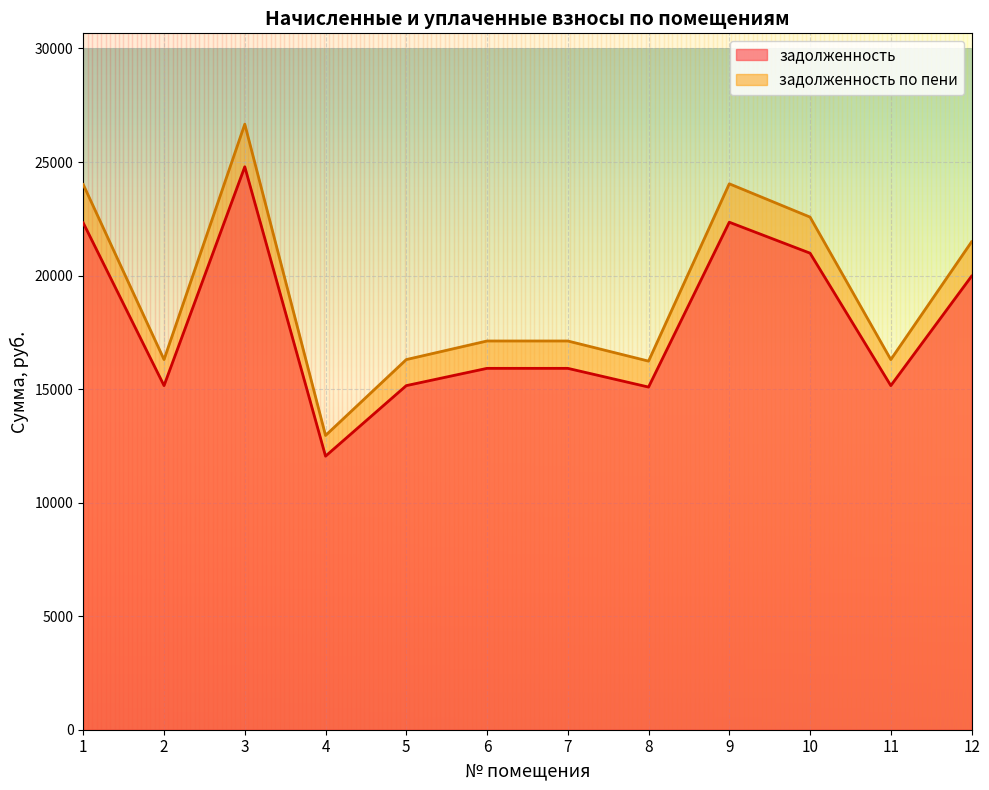

Reading left to right, what are all the values shown in this chart?

задолженность: 22317.5	15153.1	24790.2	12046.4	15153.1	15913.9	15913.9	15089.7	22349.2	20986.0	15153.1	19971.6
задолженность по пени: 24007.1	16300.3	26667.0	12958.4	16300.3	17118.7	17118.7	16232.1	24041.2	22574.8	16300.3	21483.6